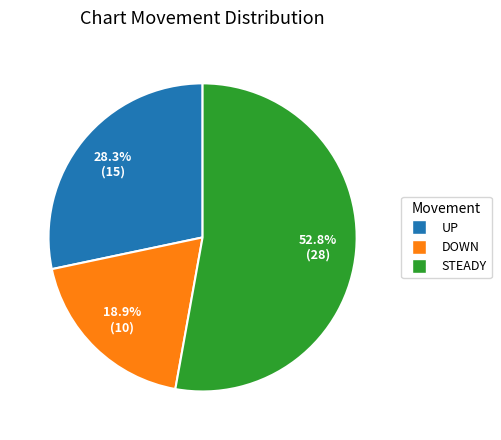

Count the number of slices in the pie.

3